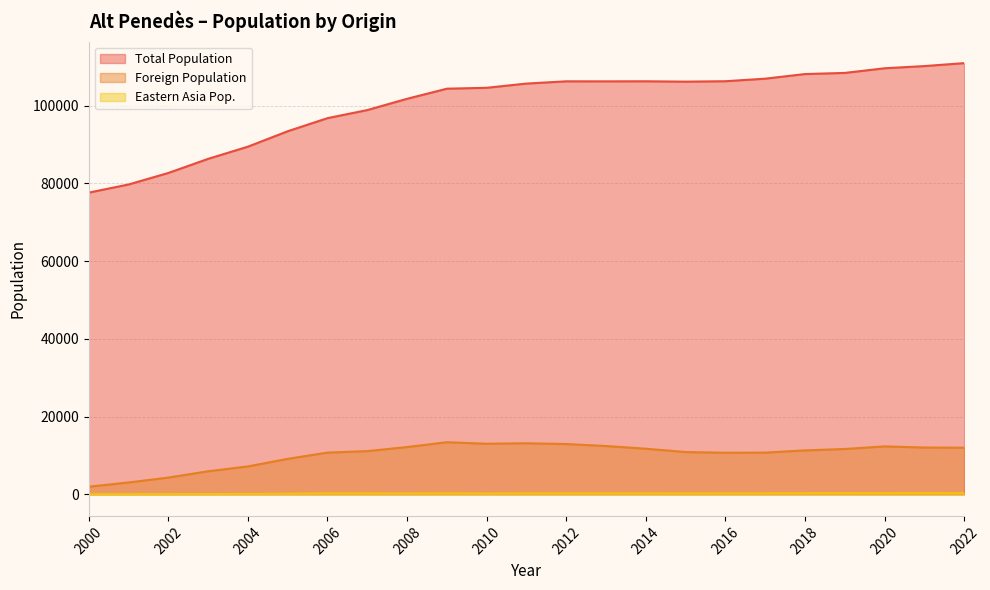

What is the difference between the highest and lowest values at 2022?

110620